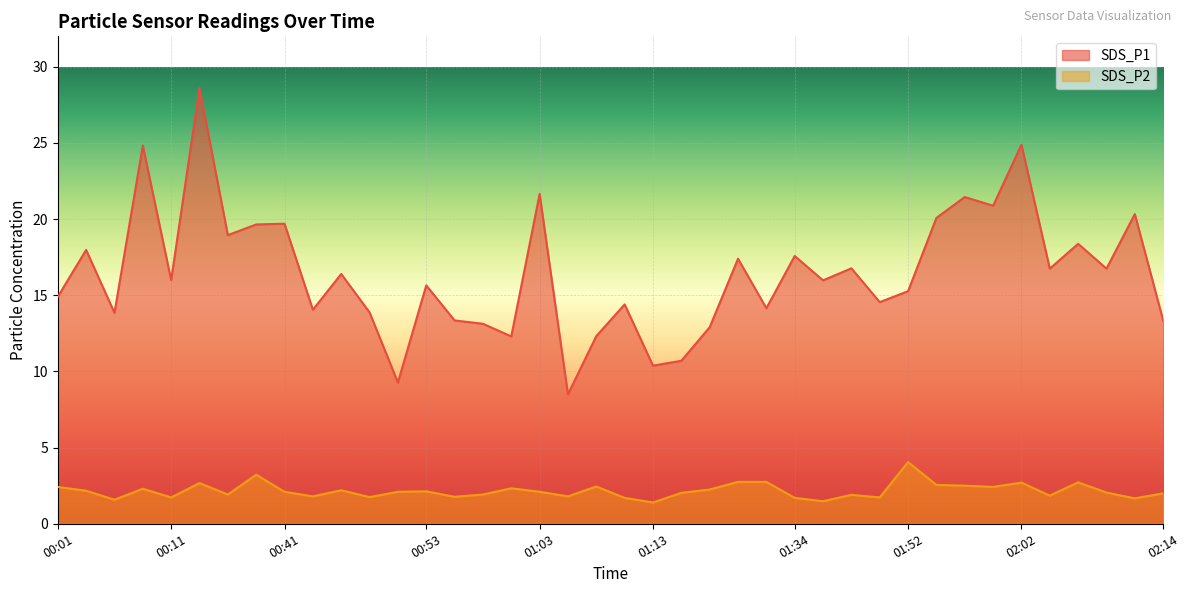

Which series changed the most between 00:06 and 01:08?

SDS_P1